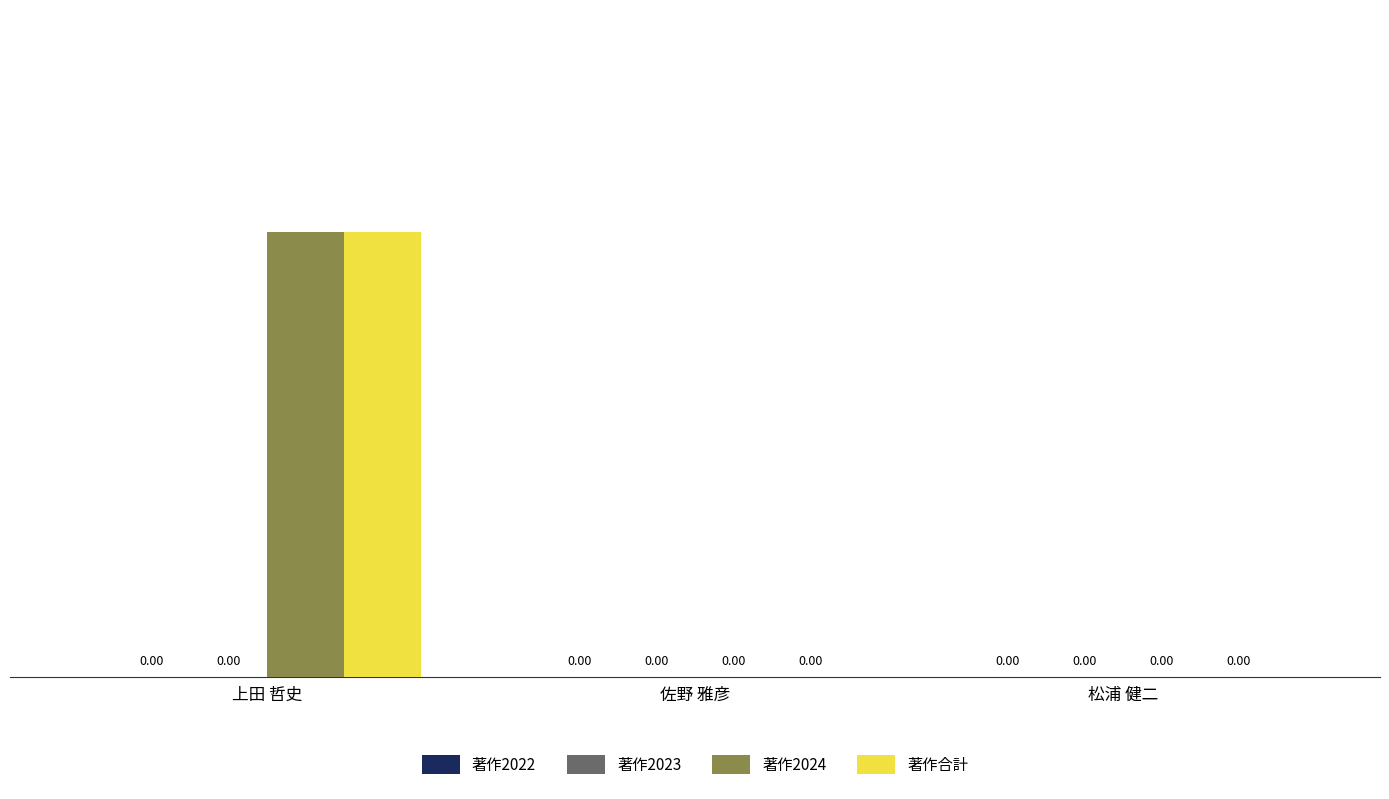

Is the value of 著作合計 at 上田 哲史 greater than the value of 著作2024 at 佐野 雅彦?

Yes